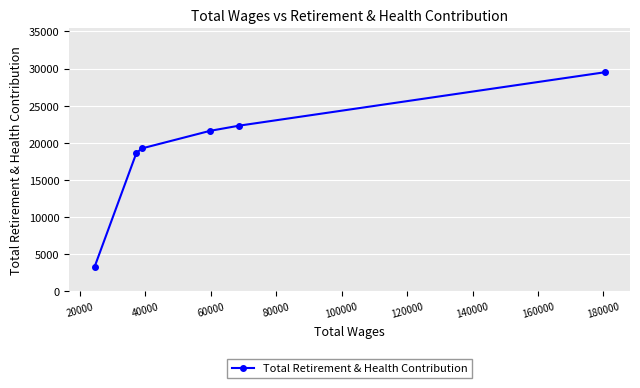

How many series are shown in this chart?

1